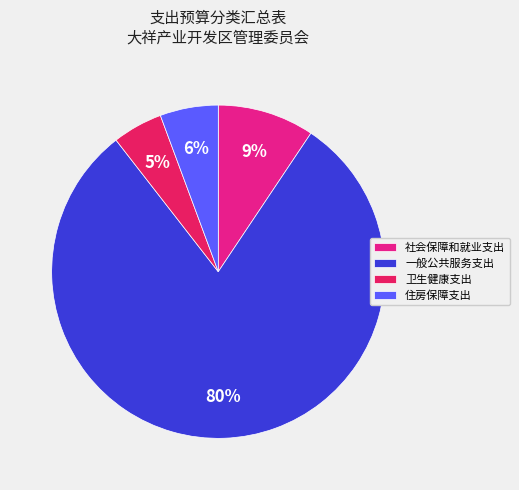

To the nearest percent, what portion does 卫生健康支出 represent?

5%